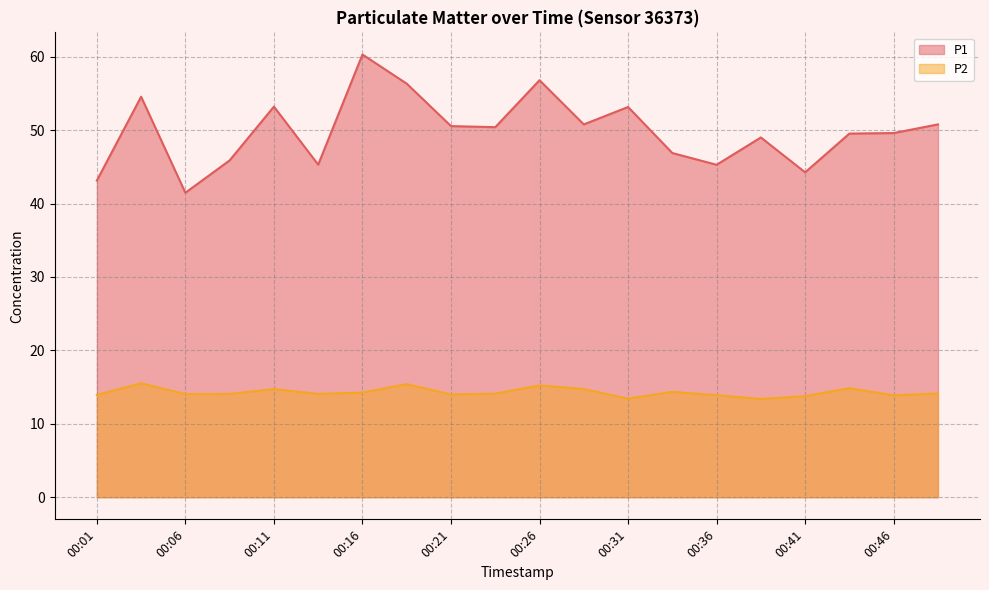

What is the difference between the highest and lowest values at 00:09?

31.8